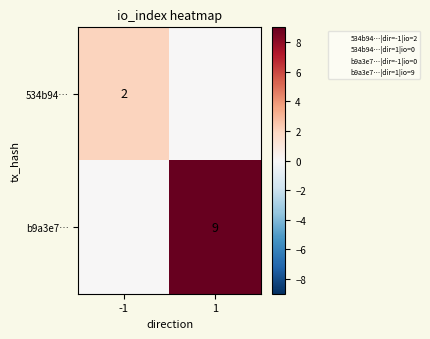

Is it true that b9a3e7… equals 9 at 1?

True